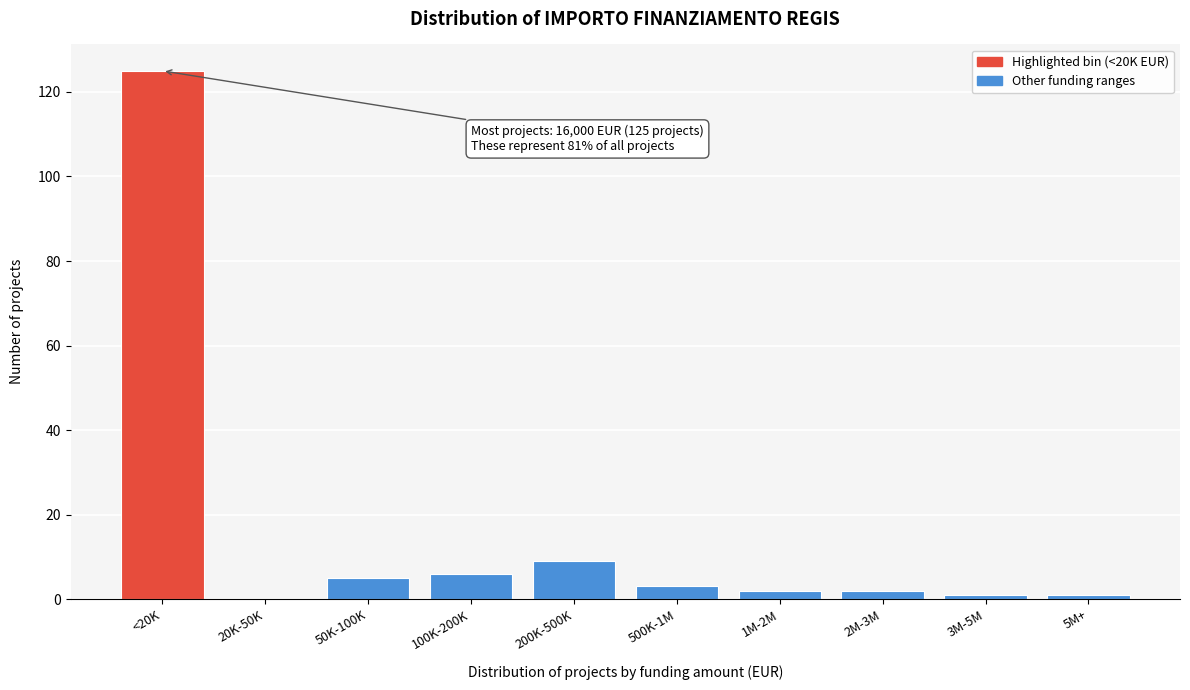

Reading left to right, transcribe all the data shown in this chart.

<20K=125	20K-50K=0	50K-100K=5	100K-200K=6	200K-500K=9	500K-1M=3	1M-2M=2	2M-3M=2	3M-5M=1	5M+=1